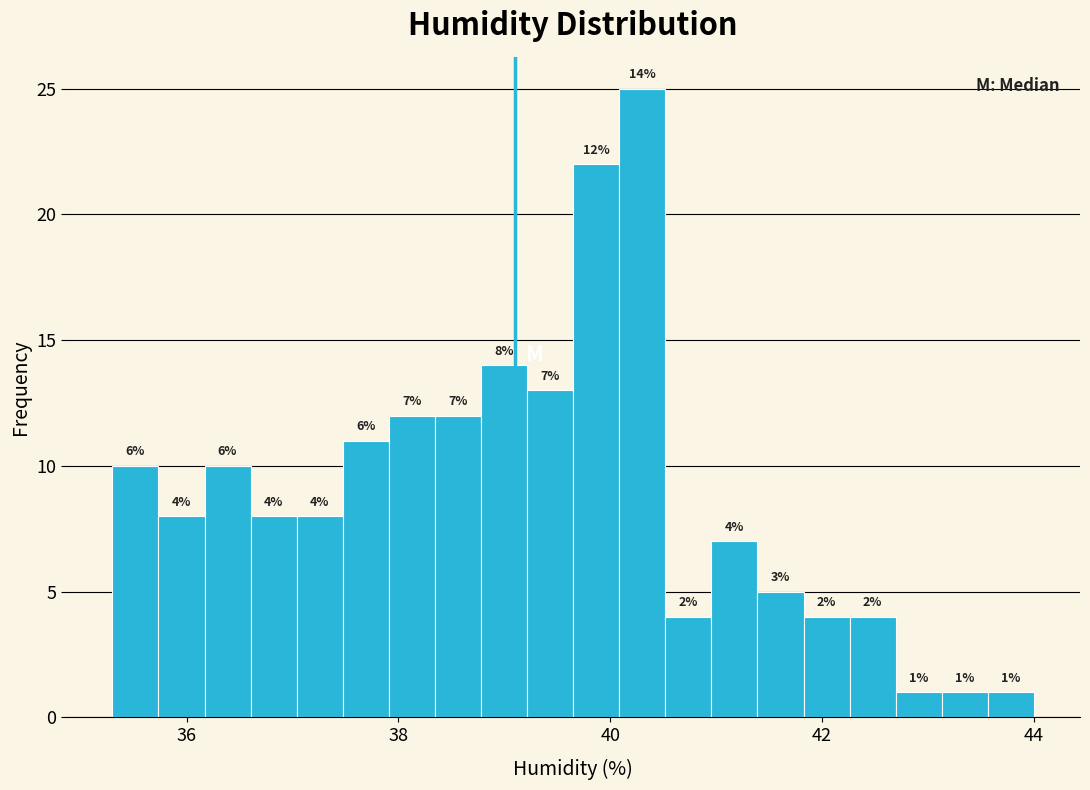

Around what value on the x-axis is the tallest bar? Give the approximate position of its centre, as read against the axis.

40.4